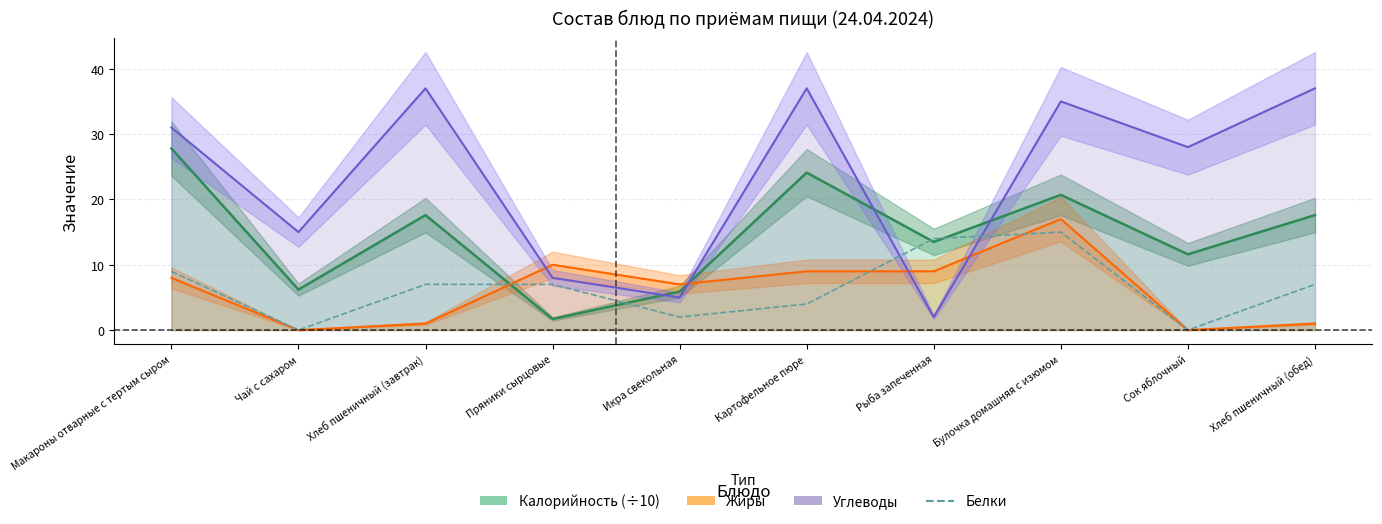

Reading left to right, transcribe all the data shown in this chart.

Макароны отварные с тертым сыром=9	Чай с сахаром=0	Хлеб пшеничный (завтрак)=7	Пряники сырцовые=7	Икра свекольная=2	Картофельное пюре=4	Рыба запеченная=14	Булочка домашняя с изюмом=15	Сок яблочный=0	Хлеб пшеничный (обед)=7